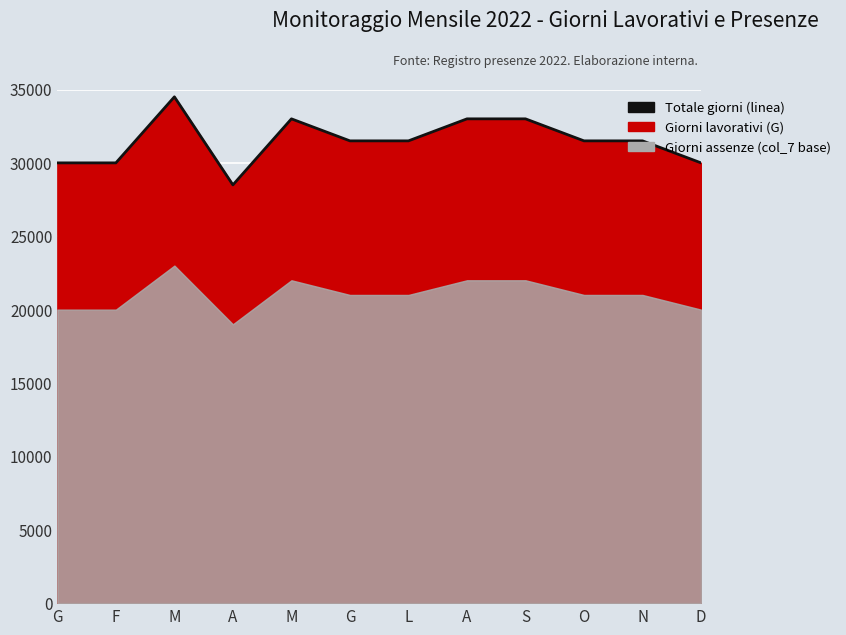

What is the difference between the second highest and second lowest values?

3000